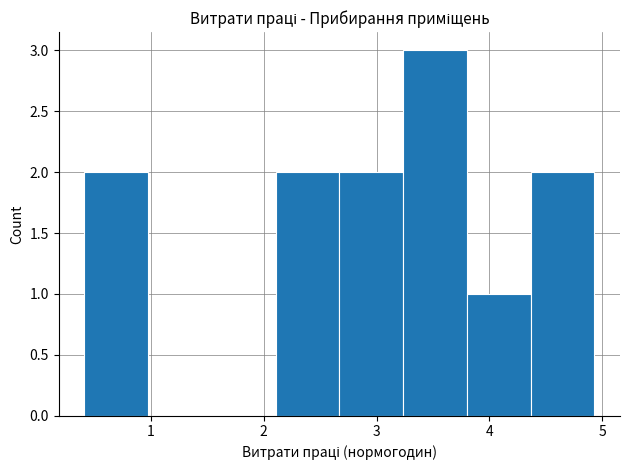

What is the height of the bar covering 2.7 to 3.2 on the x-axis? Neither the bar edges nor the heights are printed on the chart, so give them approximately, as read against the axes.

2